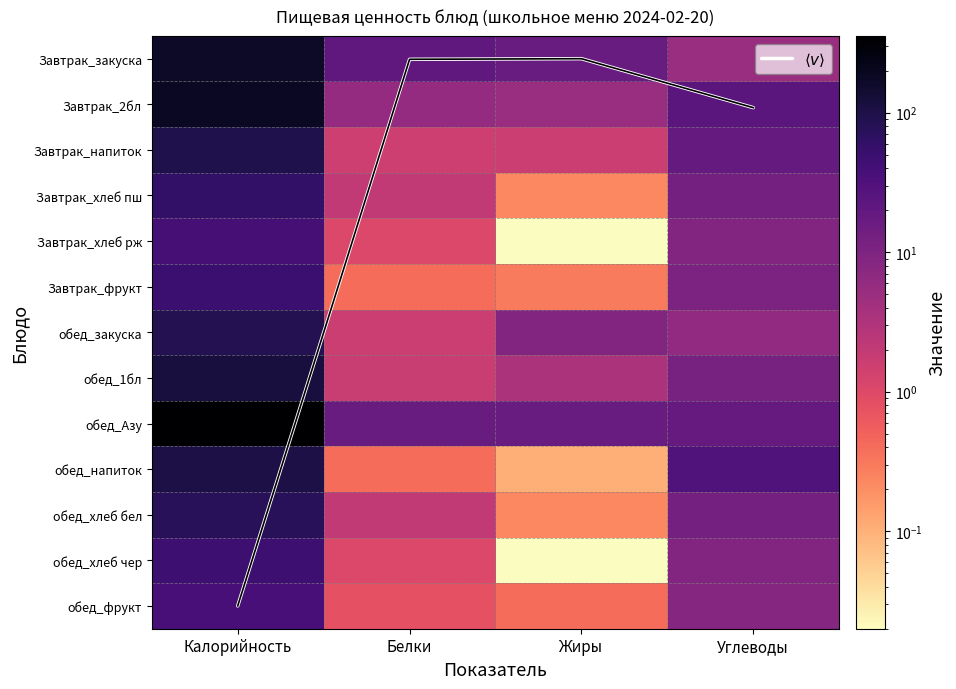

What is the spread (max minus min) of values at Белки?

20.6